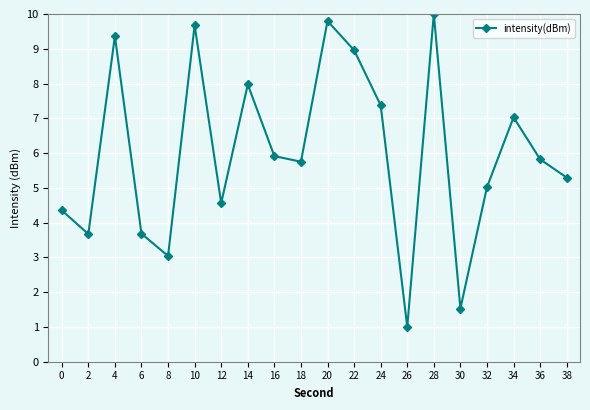

The chart shows a value of 7.0 at 34. True or false?

True